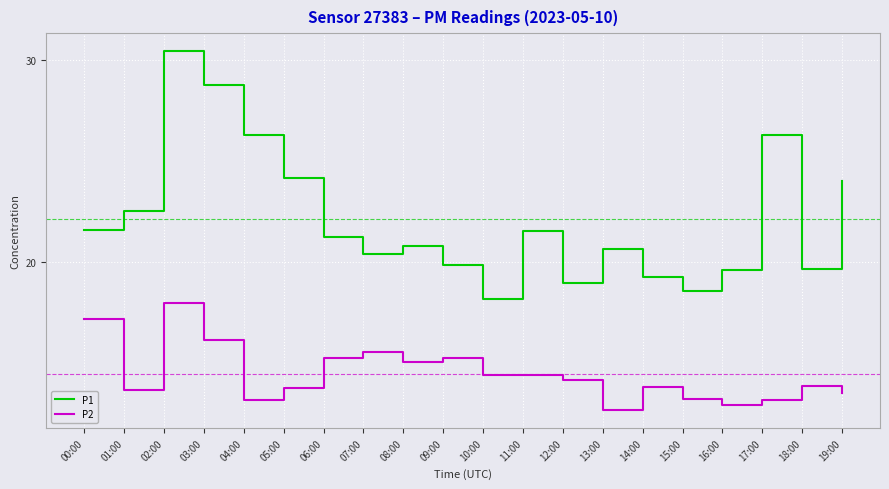

Rank the series by their average value, from lowest to highest.

P2, P1